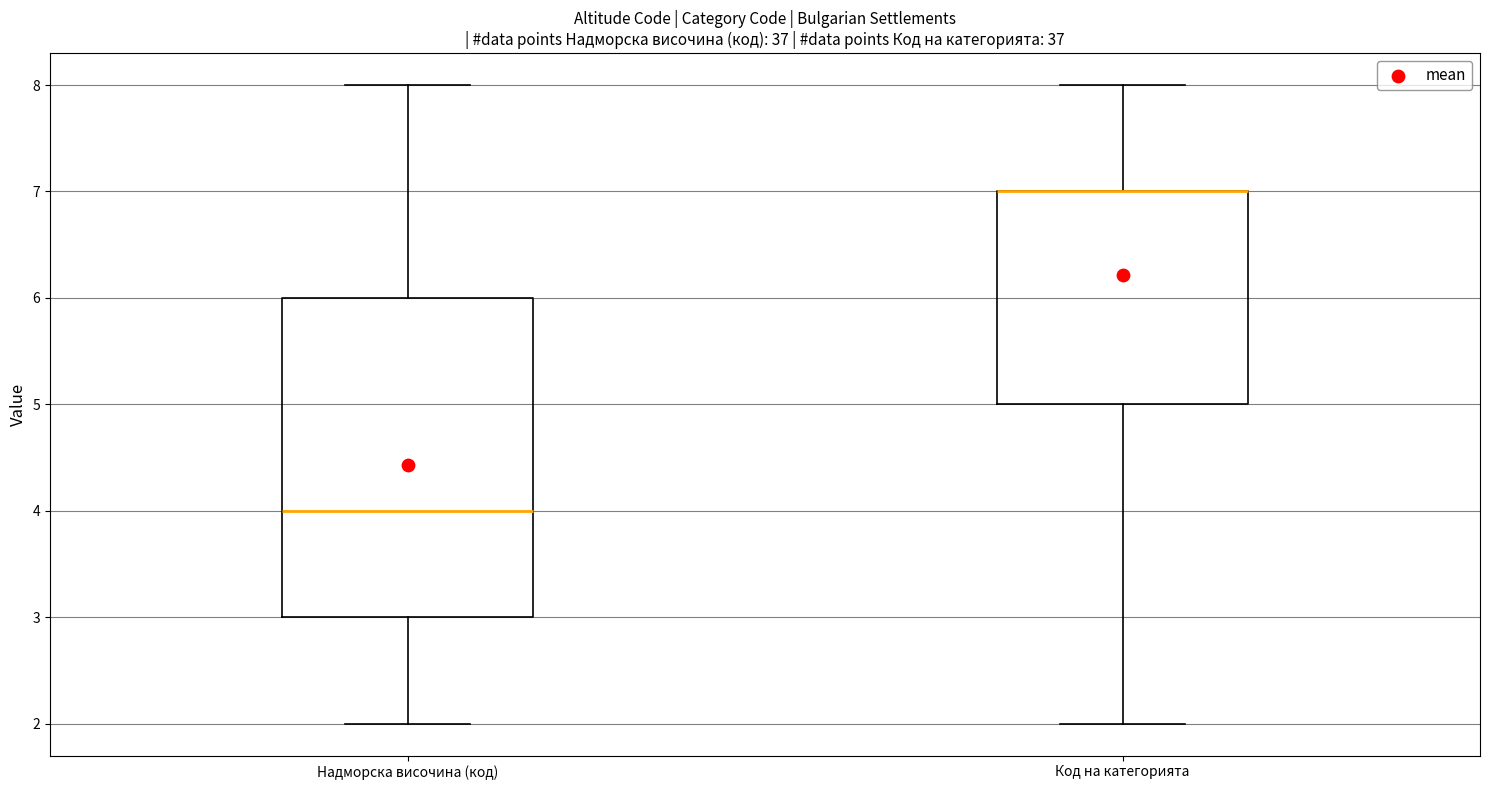

Where is the upper edge of the box for Код на категорията on the y-axis? The values are not printed on the chart, so give them approximately, as read against the axis.

7